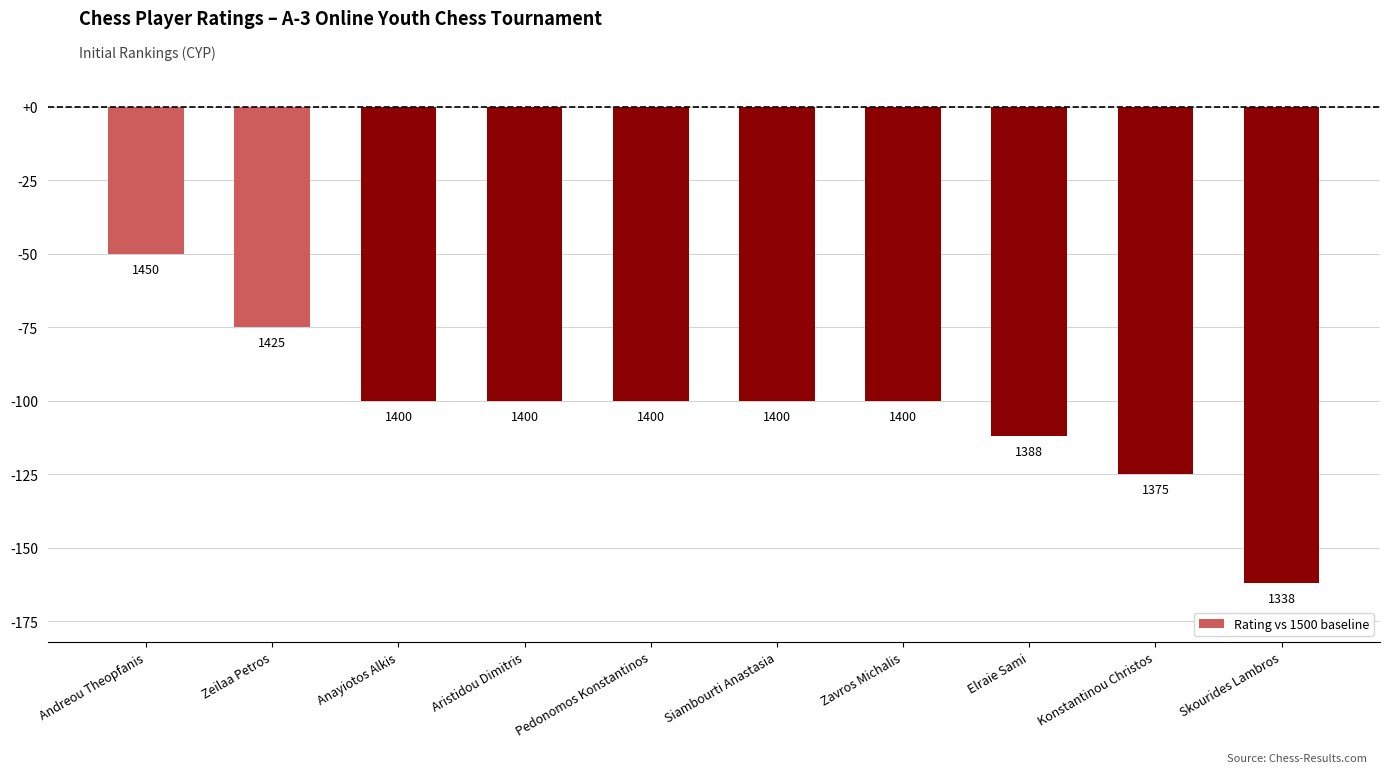

At which category does the chart reach its minimum across all series?

Skourides Lambros